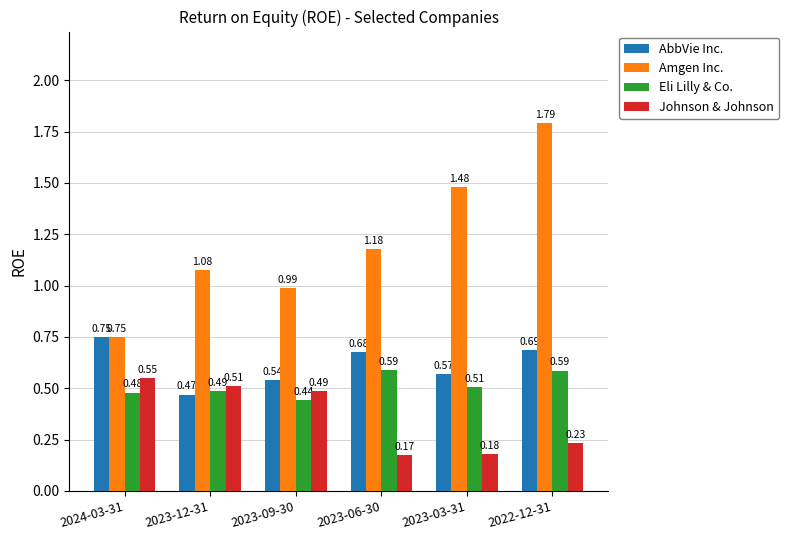

Count the number of categories in the chart.

6